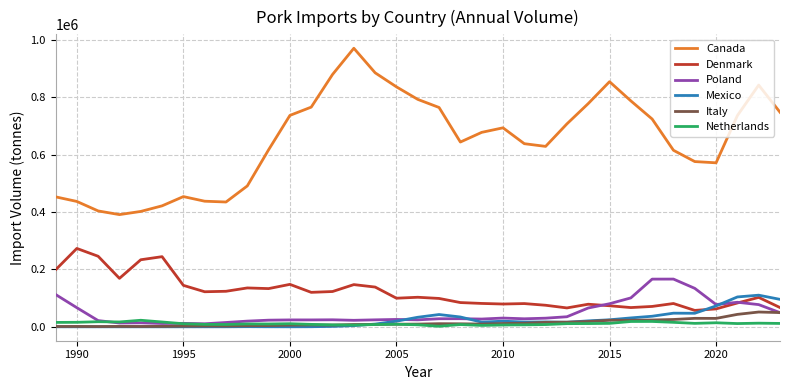

True or false: Mexico and Canada cross at least once.

False